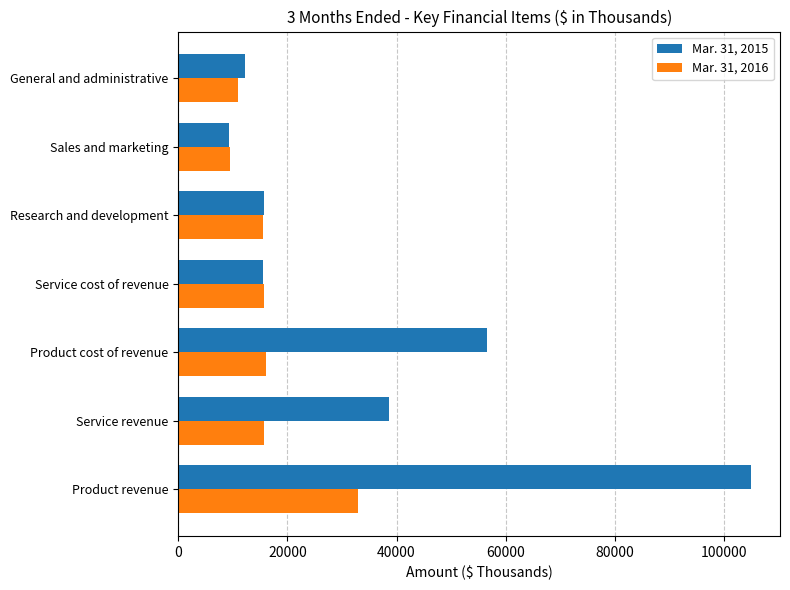

List the series in order of their peak value, lowest first.

Mar. 31, 2016, Mar. 31, 2015